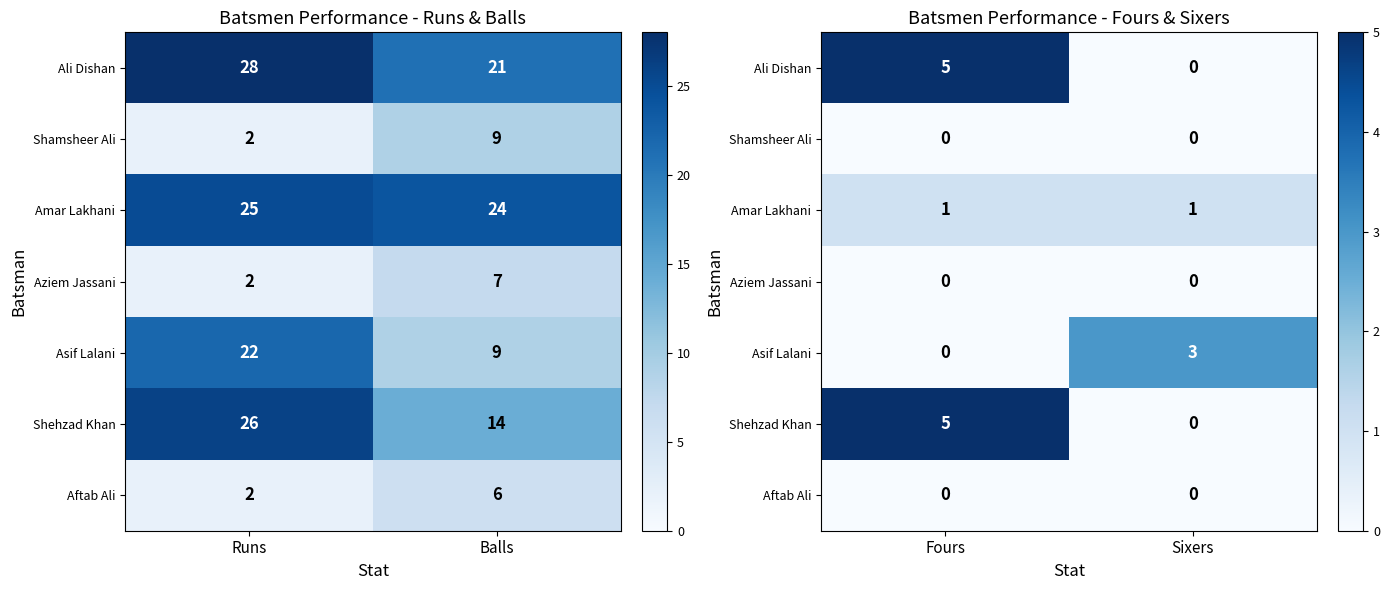

Count the number of categories in the chart.

2